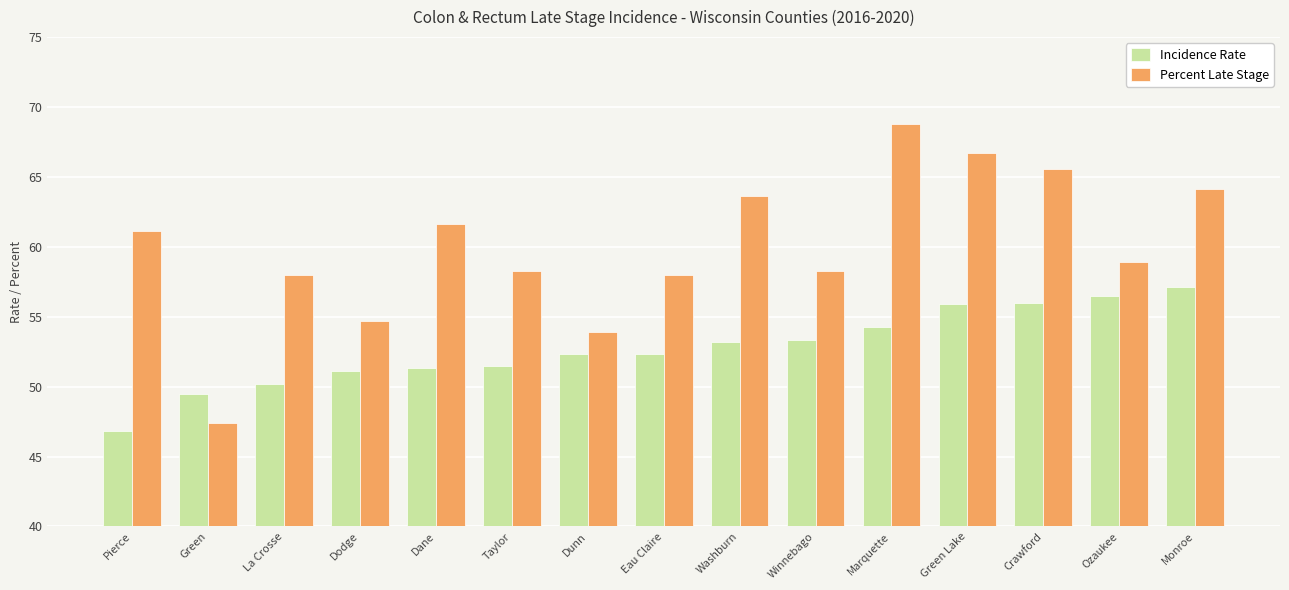

What is the sum of all Percent Late Stage values?

899.0